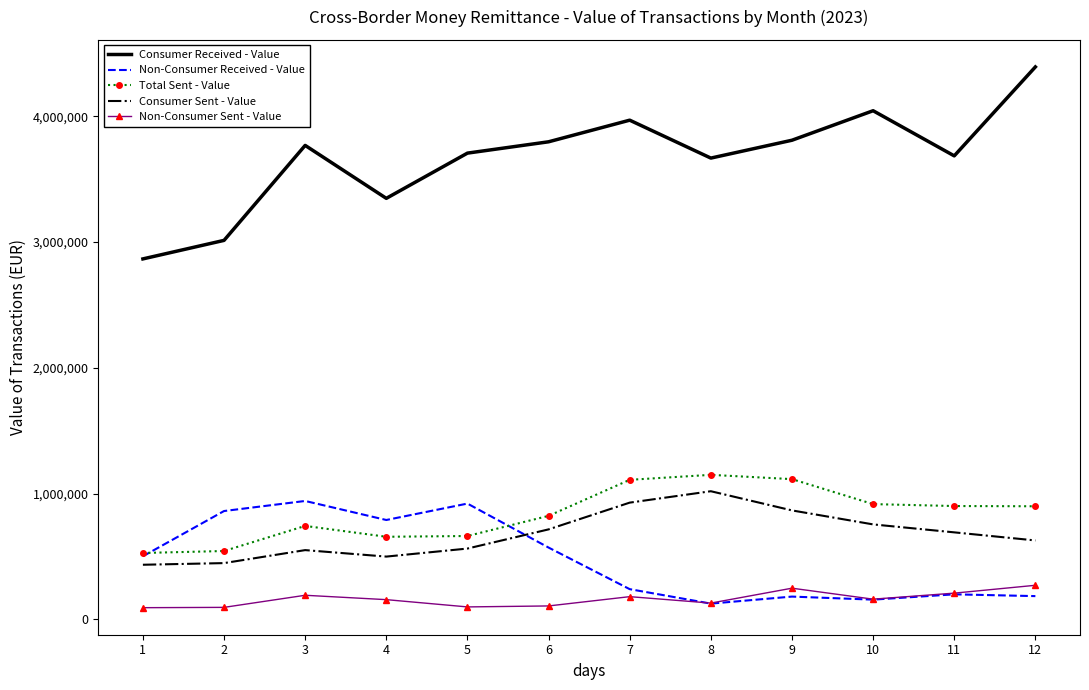

Where does the Non-Consumer Sent - Value series first go above 161346?

3